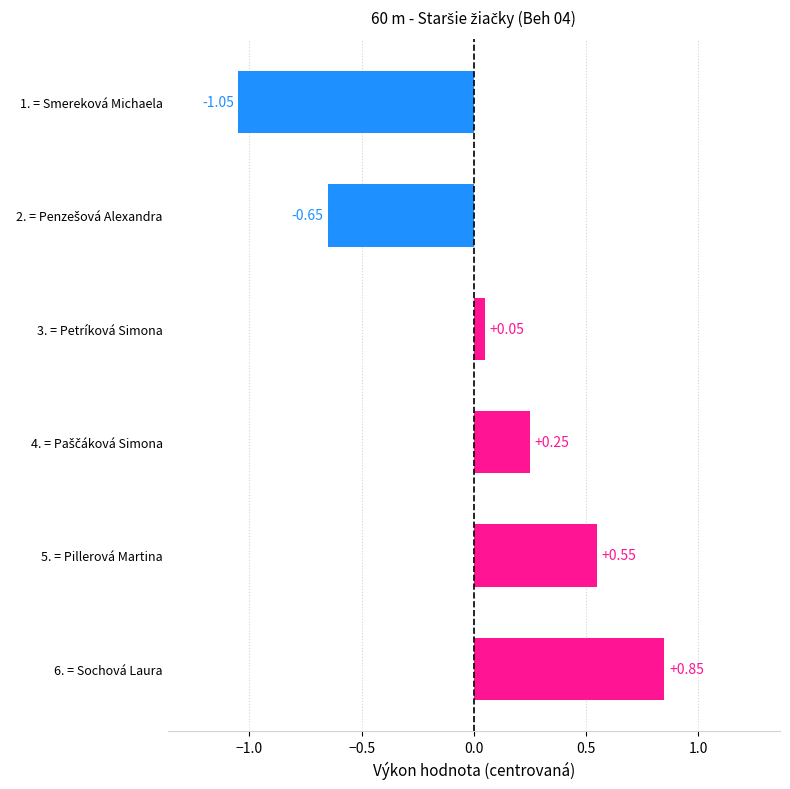

What is the difference between the second highest and minimum values?

1.6